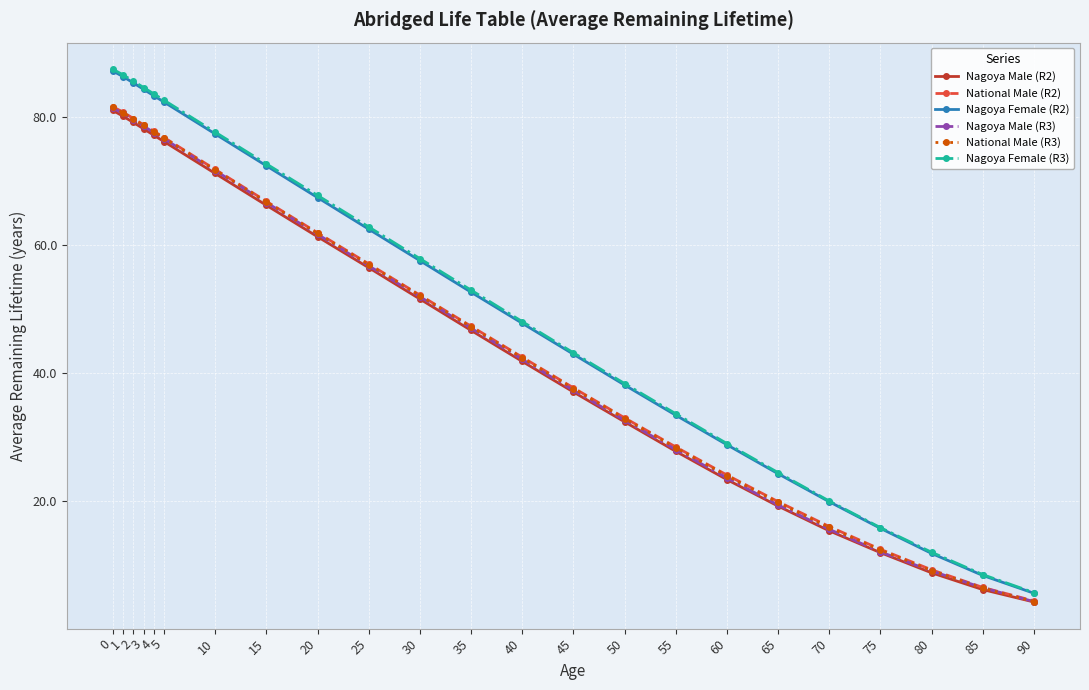

True or false: National Male (R3) and National Male (R2) intersect in this chart.

False